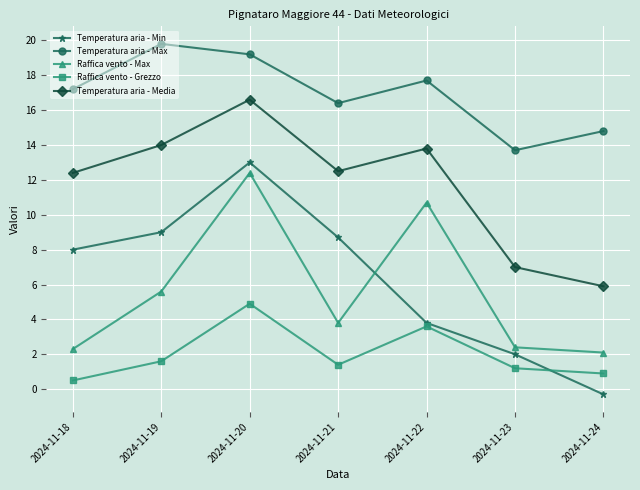

Where is the first local minimum for Temperatura aria - Media?

2024-11-21